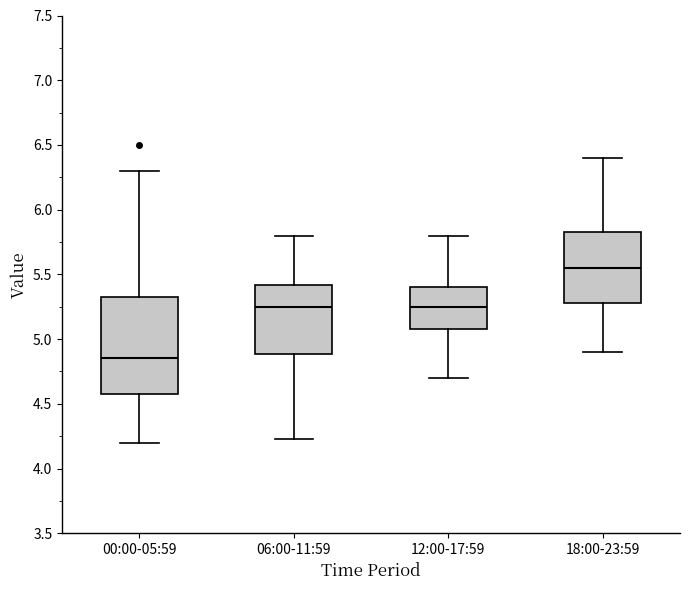

Where does the upper whisker of the box for 12:00-17:59 end on the y-axis? The values are not printed on the chart, so give them approximately, as read against the axis.

5.80